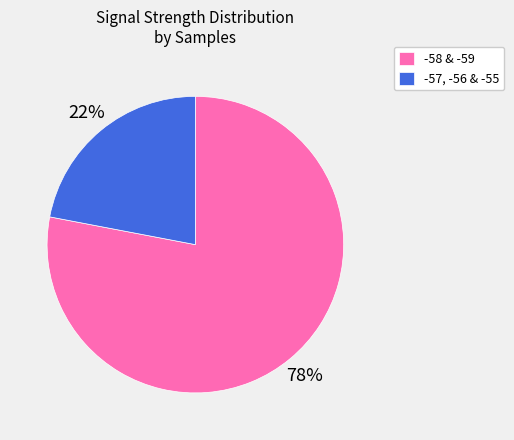

To the nearest percent, what is the difference between the largest and smallest slice percentages?

56%